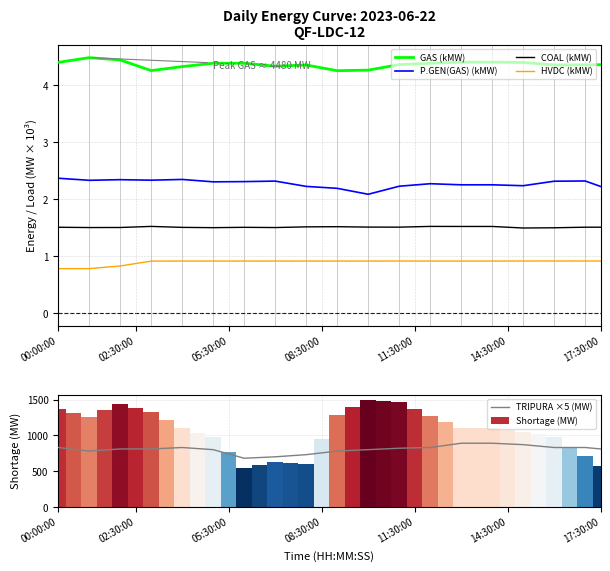

True or false: COAL (kMW) has a value of 1.5 at 28.

True